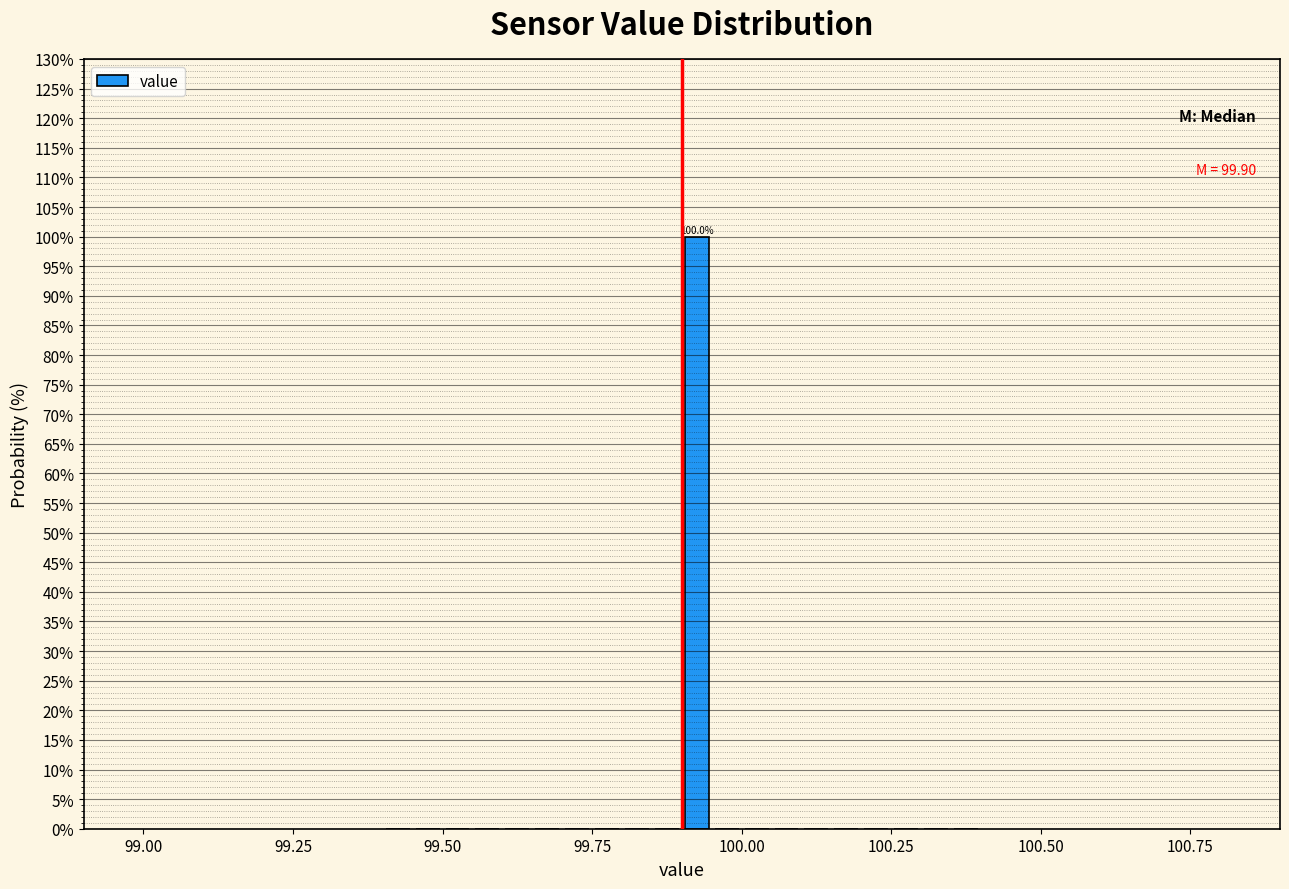

Read against the x-axis, roughly where is the centre of the tallest bar?

99.95